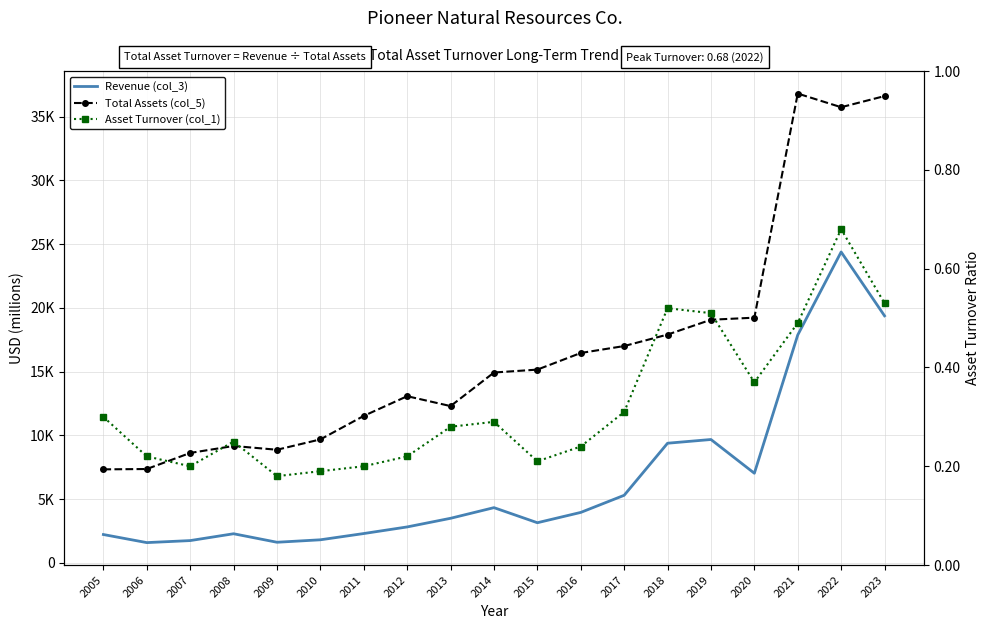

Between 2009 and 2023, which series saw the biggest shift?

Total Assets (col_5)